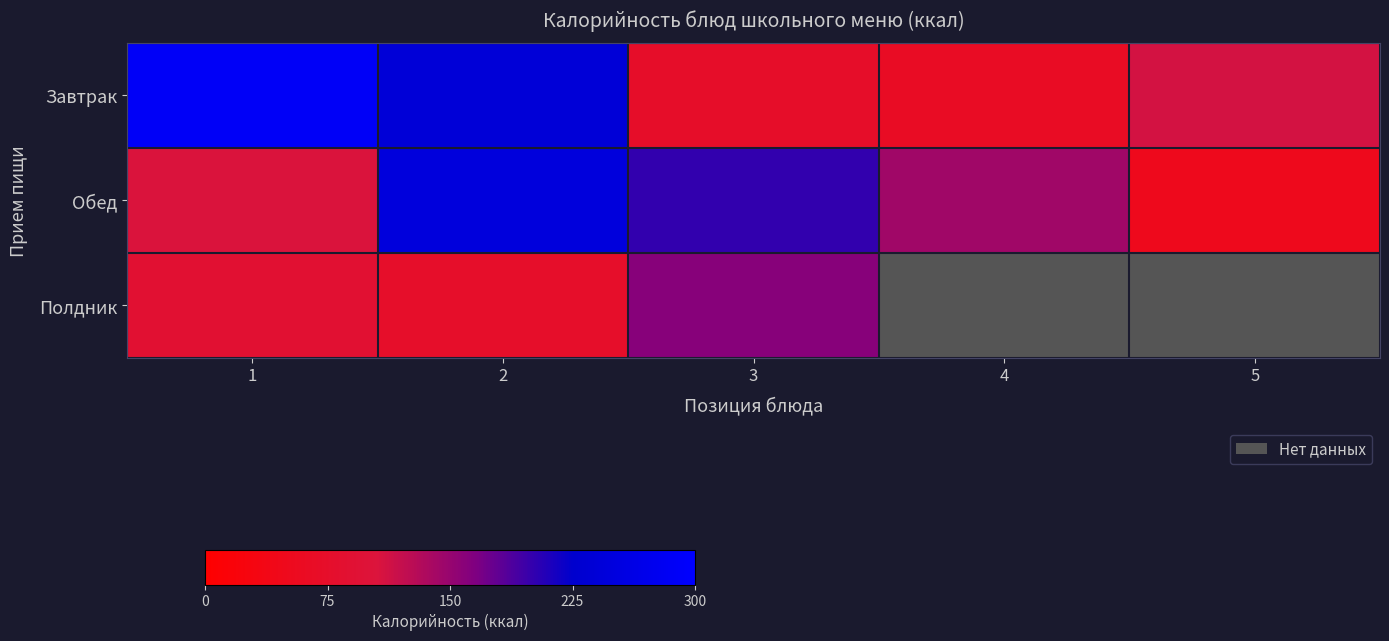

Which series changed the most between 1 and 4?

Завтрак